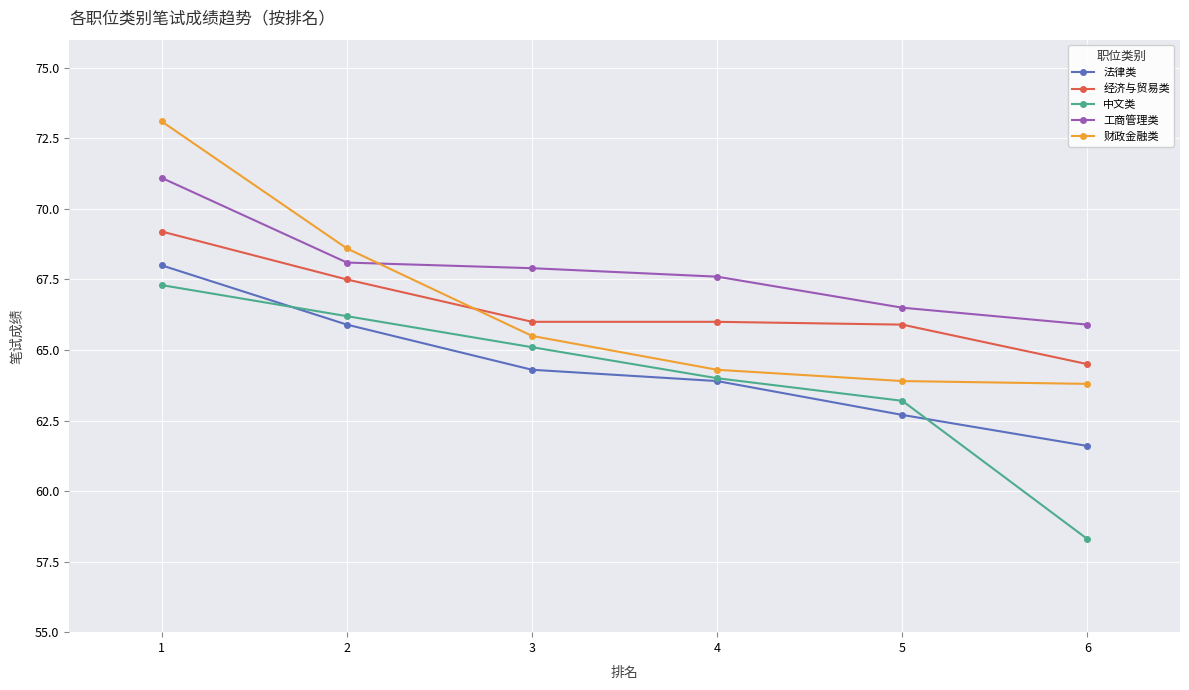

At which label does 经济与贸易类 reach its peak?

1